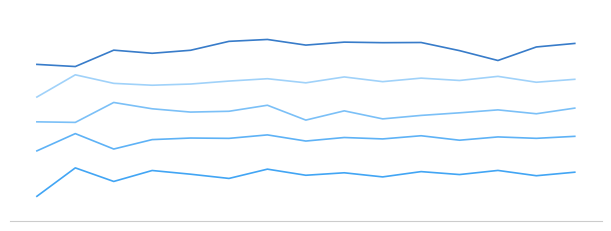

Does the chart display data point markers on the line(s)?

No